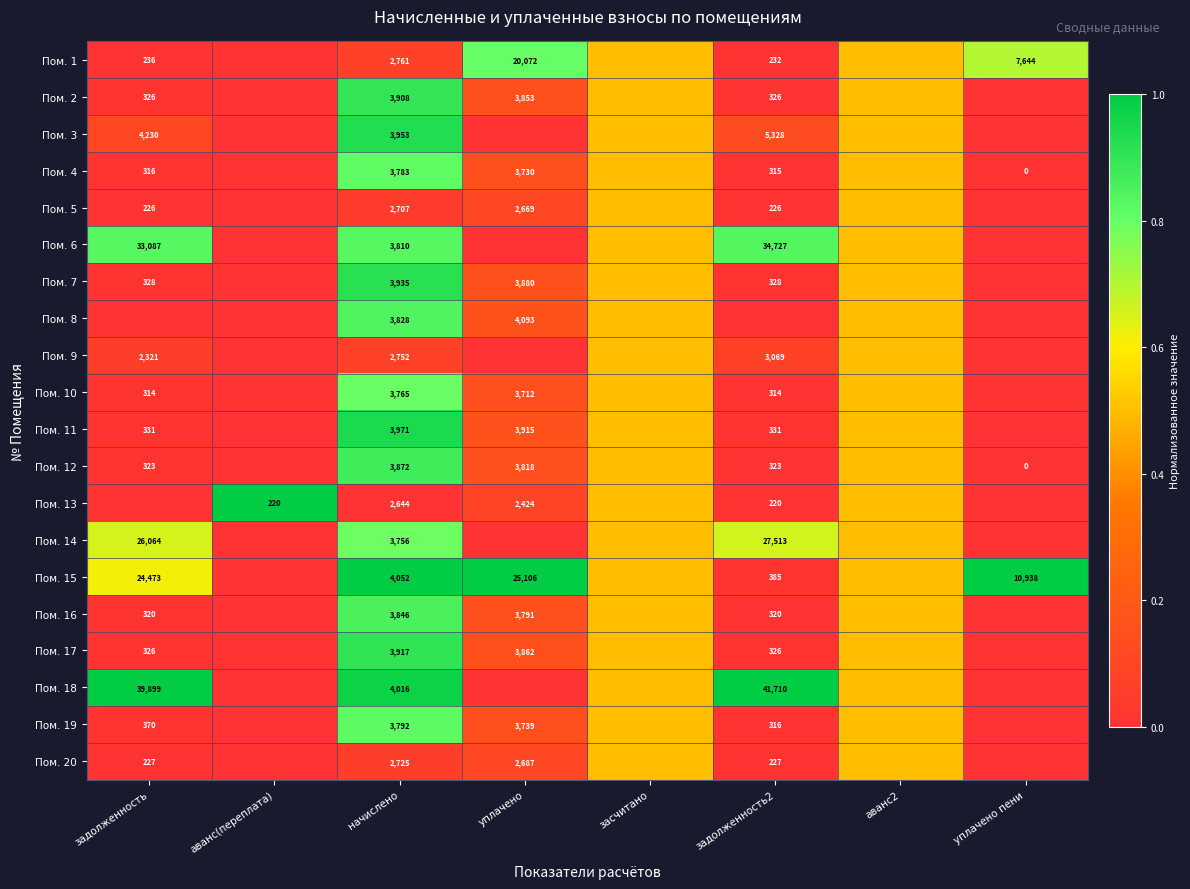

The value of Пом. 14 at начислено is 6527.4. True or false?

False